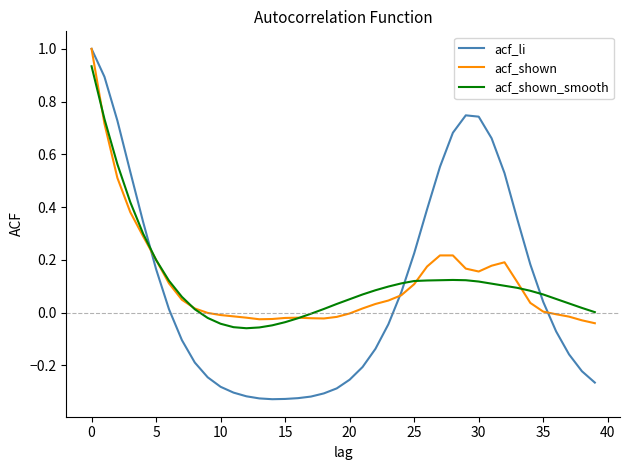

Does the chart have visible grid lines?

No